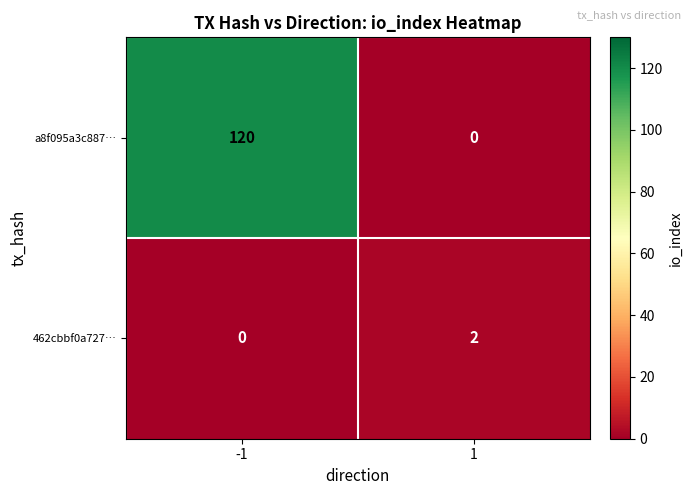

What is the difference between the maximum and minimum values in the a8f095a3c887… series?

120